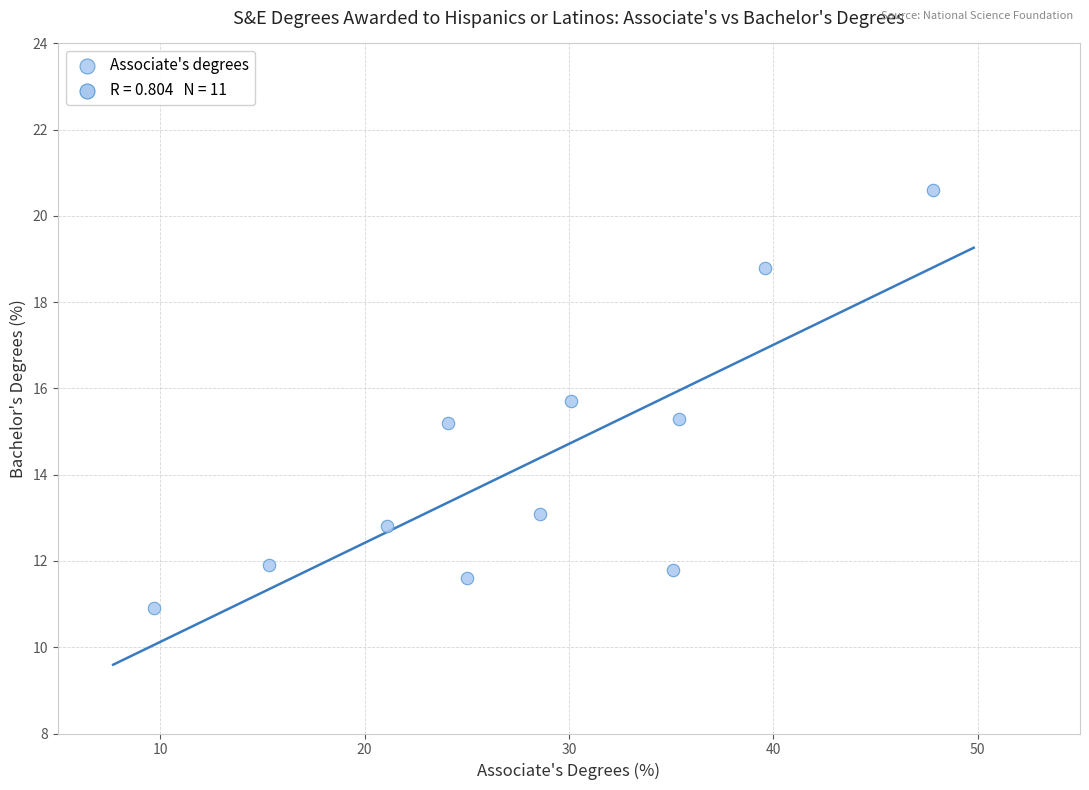

What is the average X value?

28.3